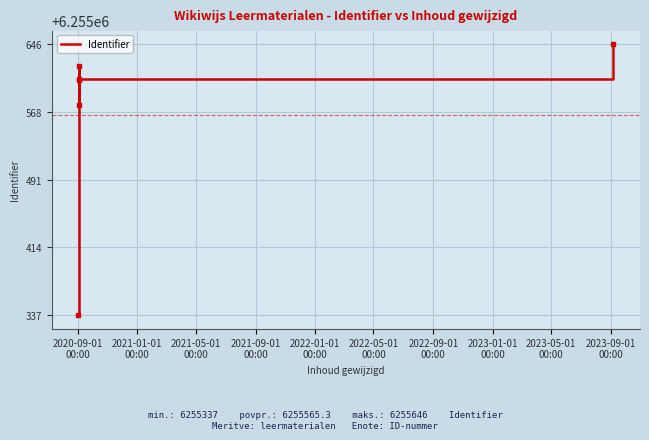

How many data points does each series have?

6